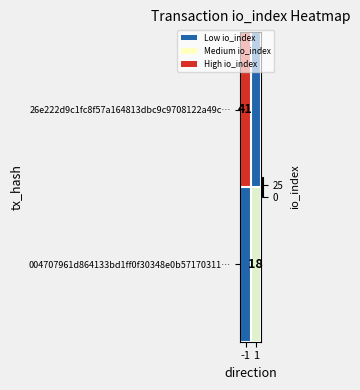

The 004707961d864133bd1ff0f30348e0b57170311… series shows 25 at 1. True or false?

False